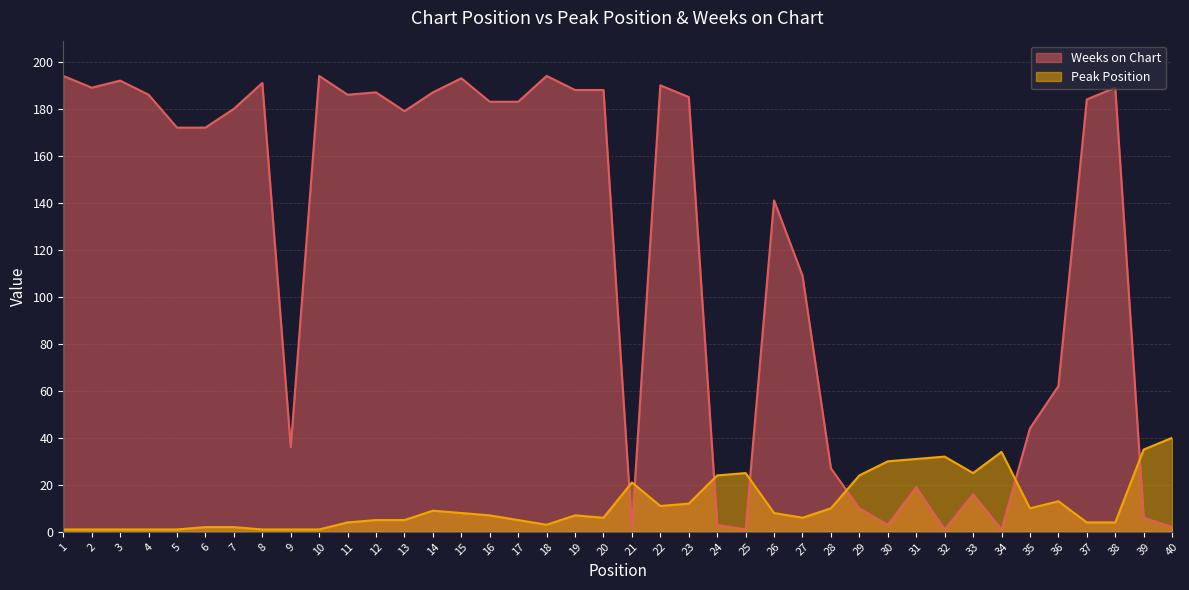

What is the maximum value for Peak Position?

40